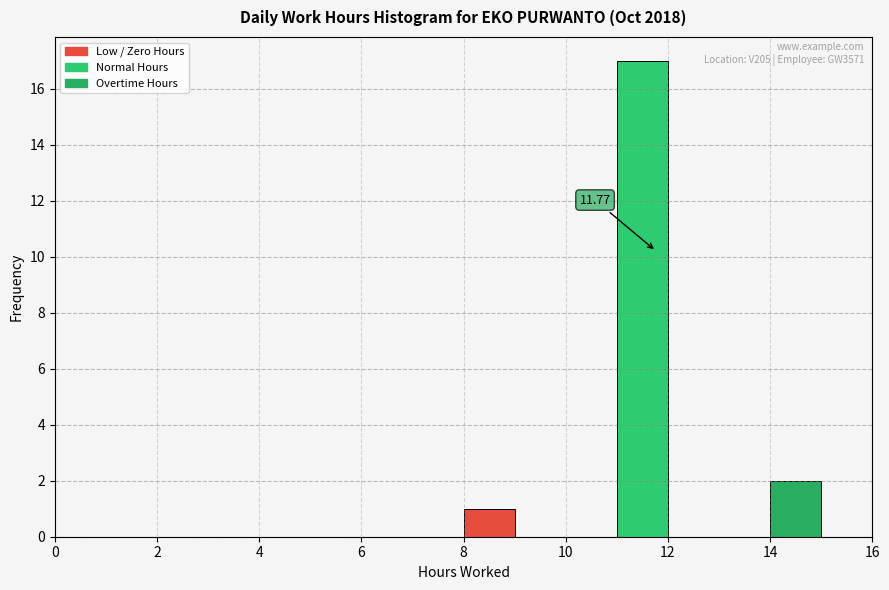

Which range on the x-axis has the tallest bar?

11 to 12